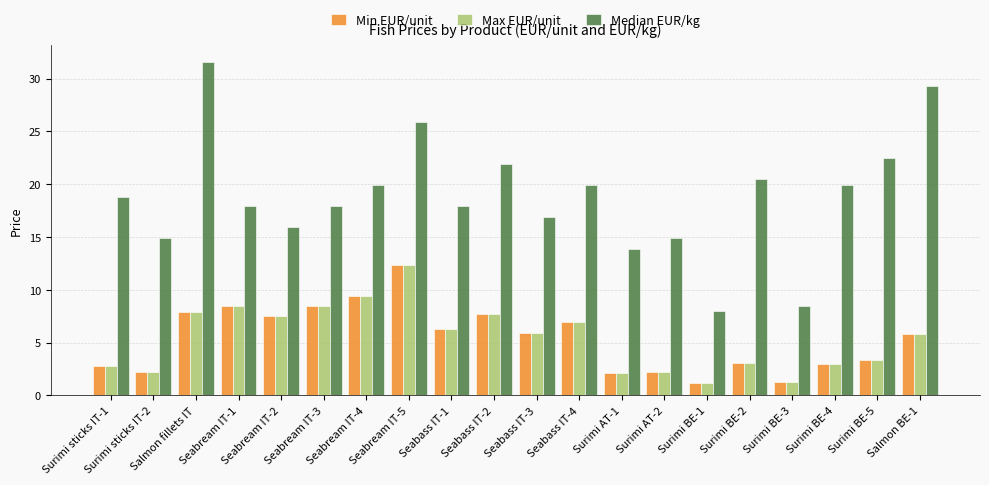

What is the spread (max minus min) of values at Surimi sticks IT-1?

16.0